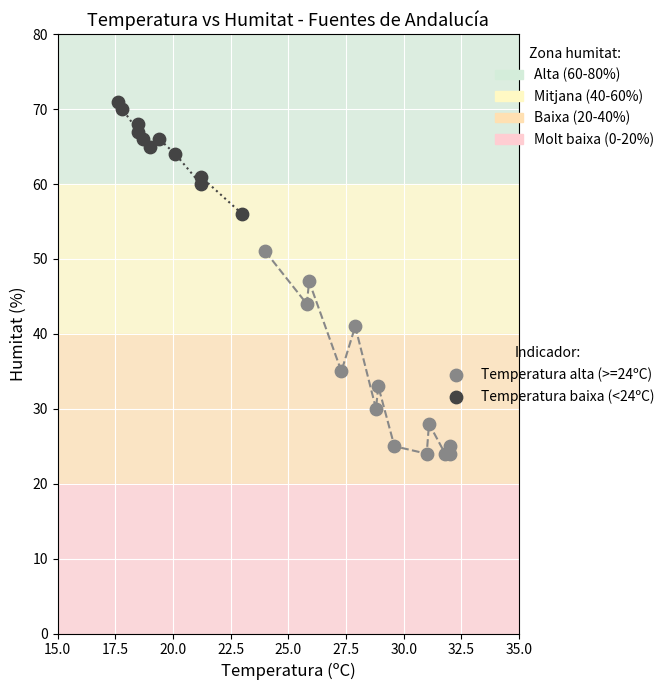

Which series has the largest Y range (max minus min)?

Temperatura alta (>=24ºC)